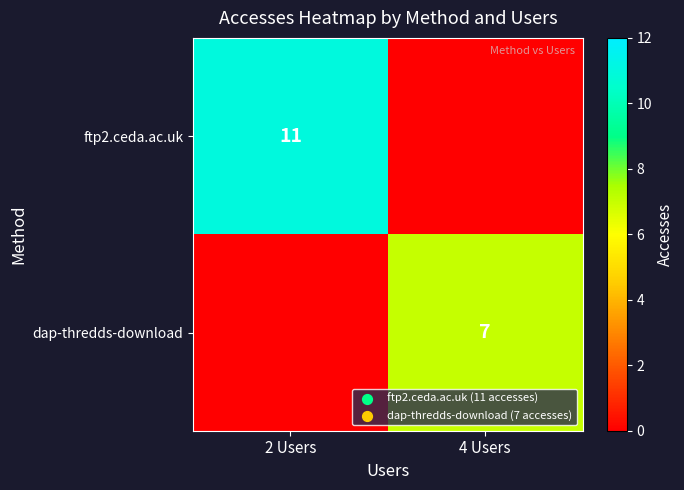

Is it true that dap-thredds-download equals 7 at 4 Users?

True